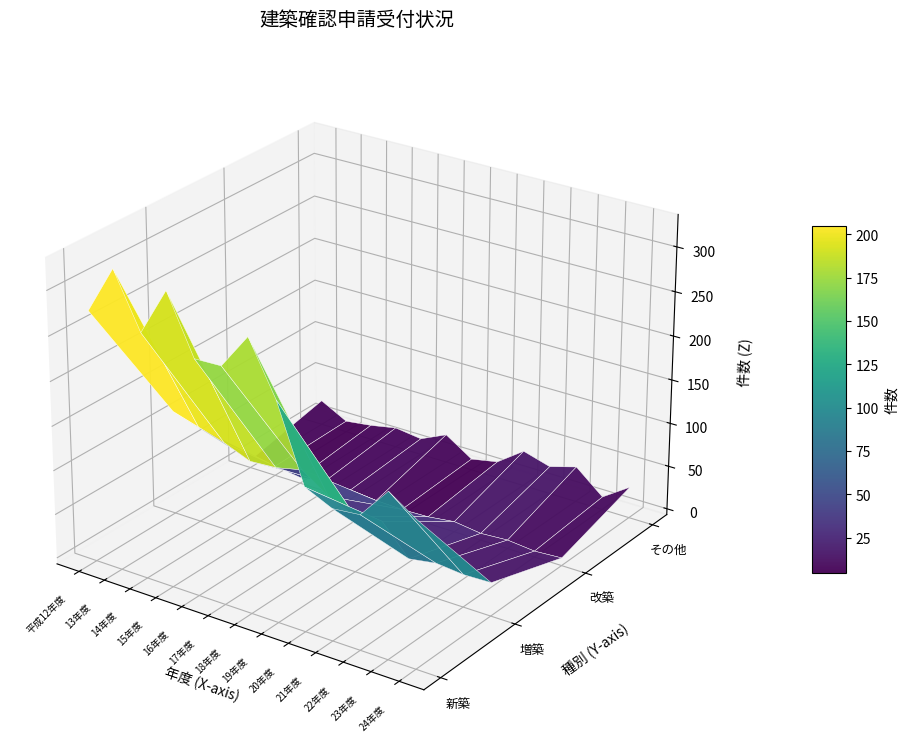

Which category has the lowest value in the その他 series?

13年度